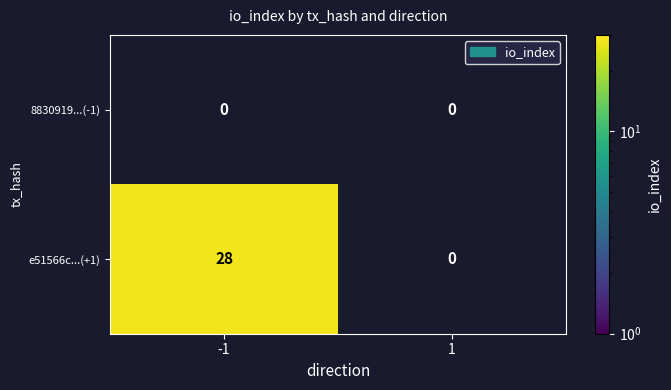

Reading left to right, transcribe all the data shown in this chart.

8830919...(-1): 0	0
e51566c...(+1): 28	0